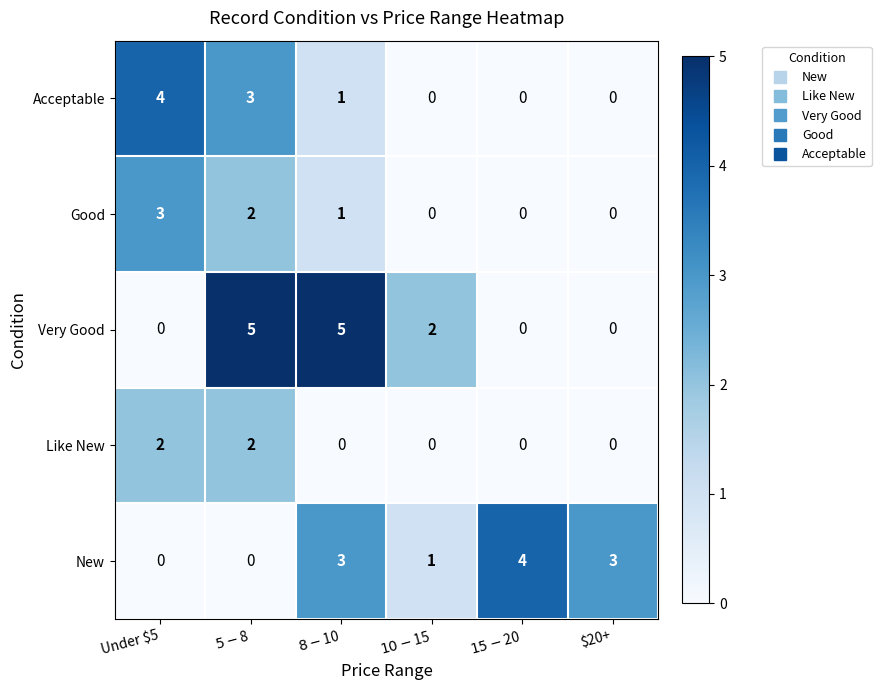

The Very Good series shows 0 at Under $5. True or false?

True